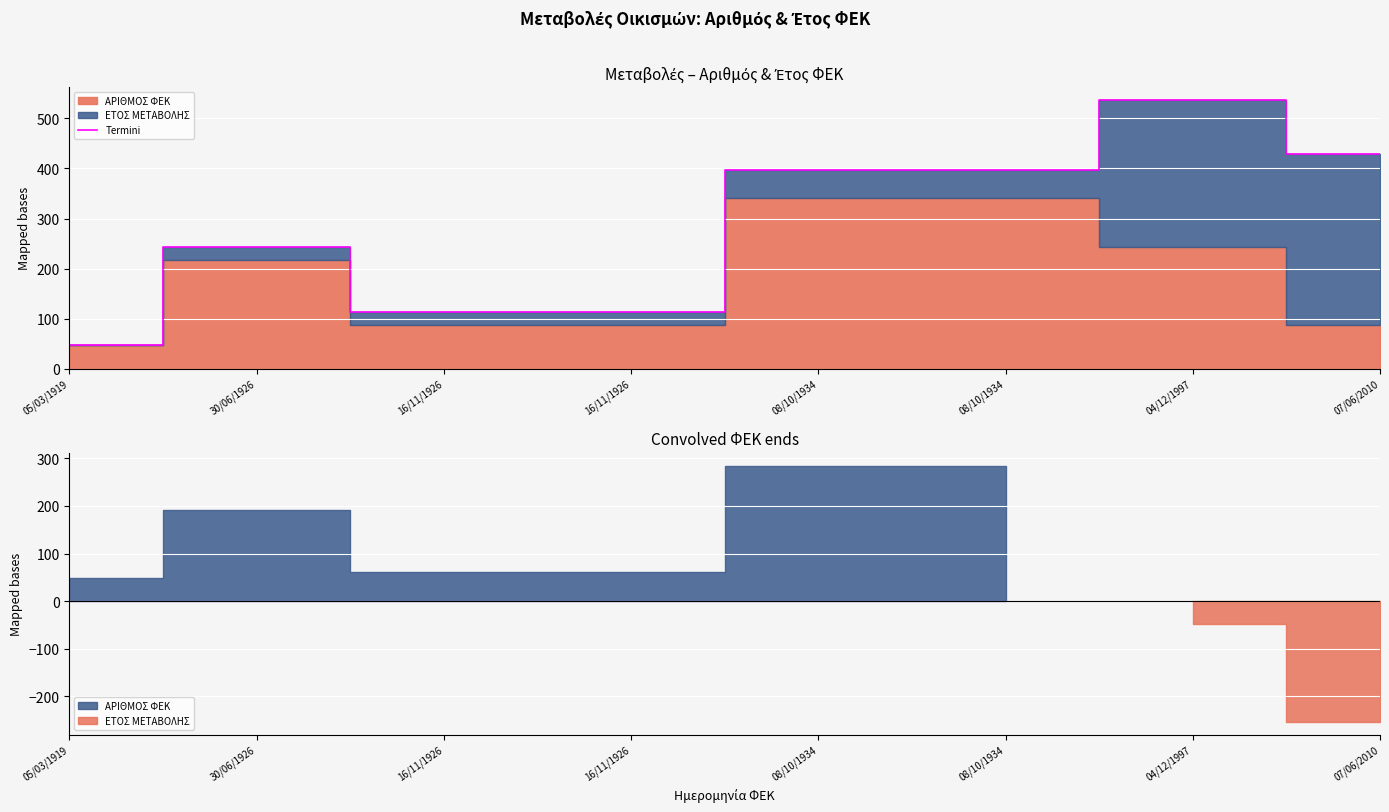

Is it true that the value at 04/12/1997 is 264.5?

False